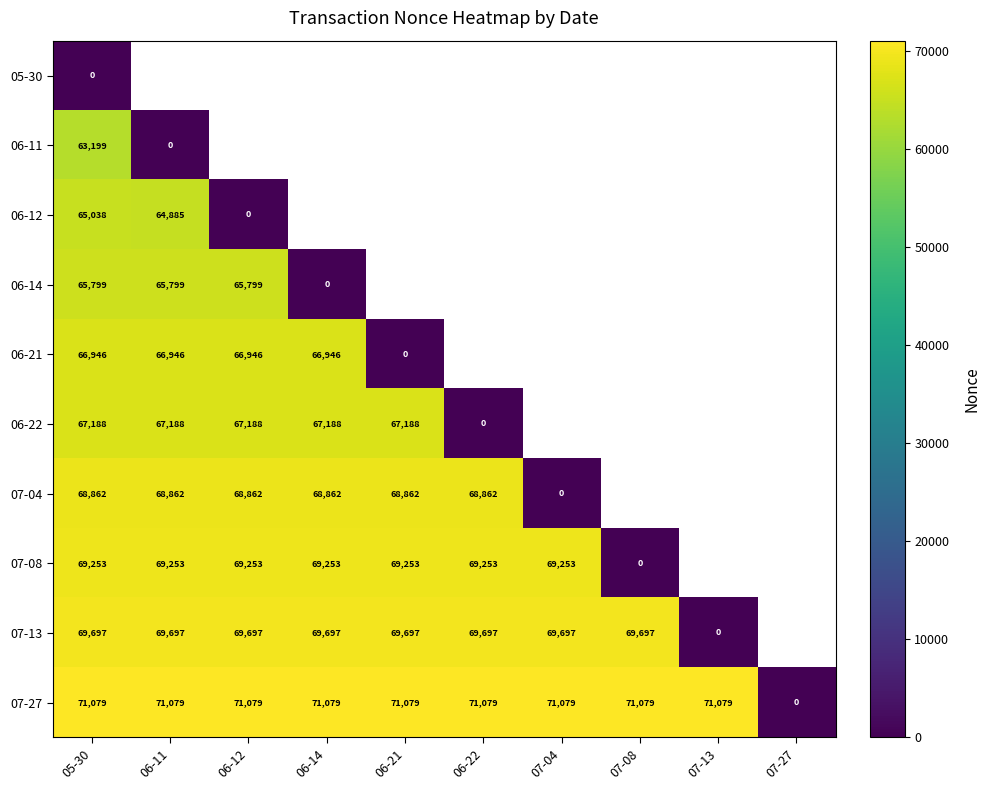

Is it true that 07-27 equals 42139 at 06-14?

False